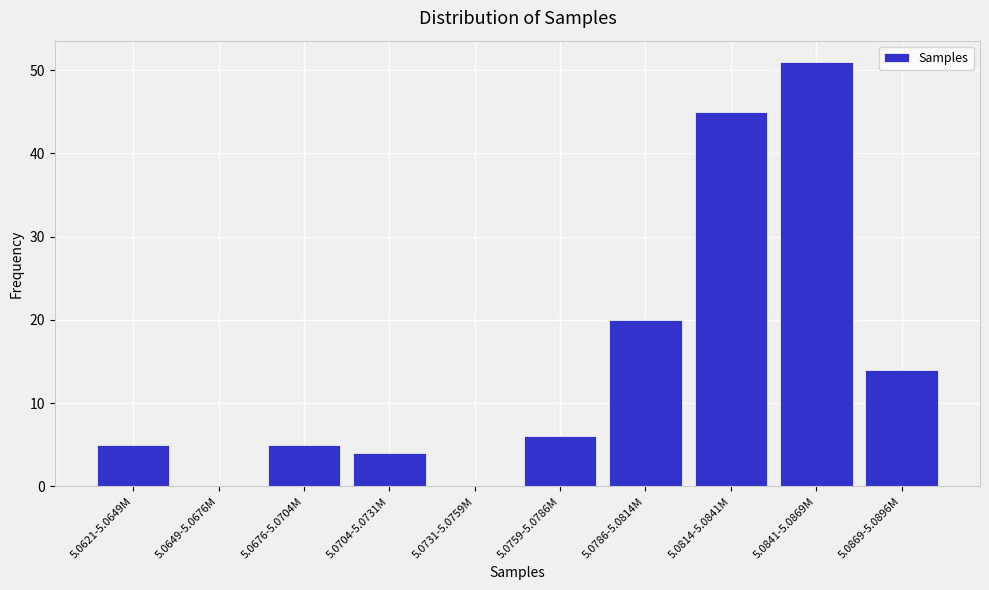

Reading left to right, list all the values displayed in this chart.

5.0621-5.0649M=5	5.0649-5.0676M=0	5.0676-5.0704M=5	5.0704-5.0731M=4	5.0731-5.0759M=0	5.0759-5.0786M=6	5.0786-5.0814M=20	5.0814-5.0841M=45	5.0841-5.0869M=51	5.0869-5.0896M=14